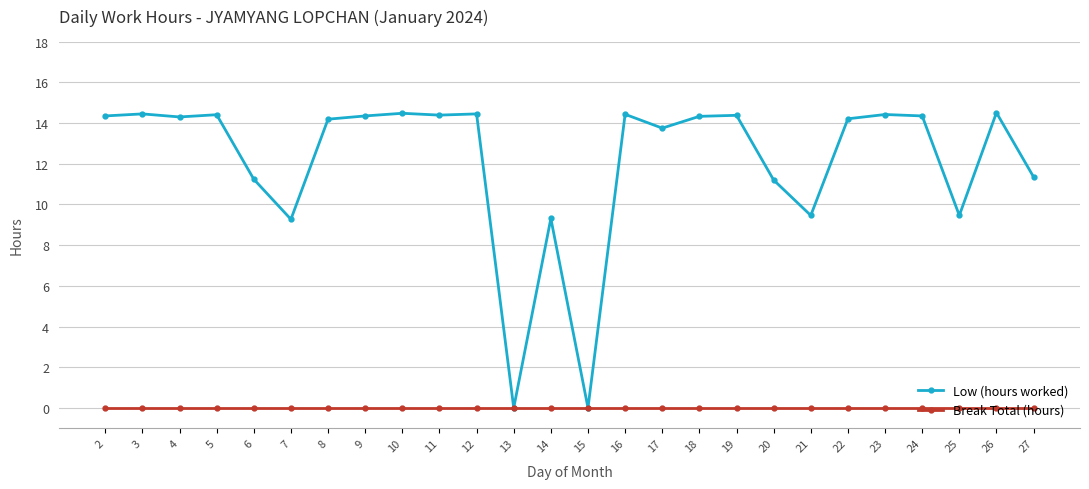

What is the difference between the highest and lowest values at 25?

9.5